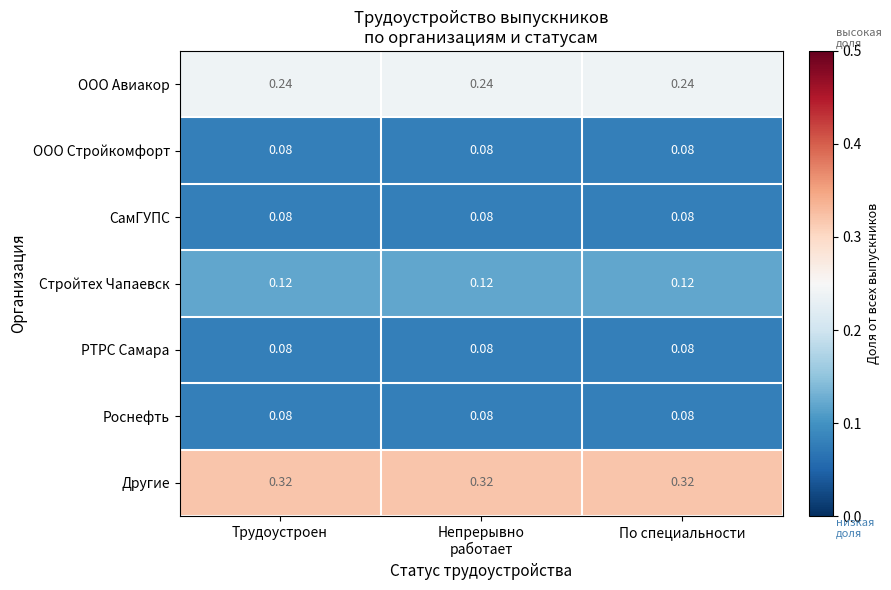

Which series has the largest total across all categories?

Другие